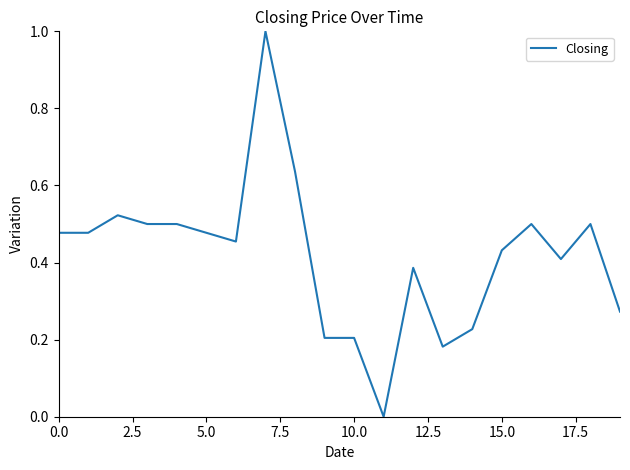

What is the maximum value shown in the chart?

1.0